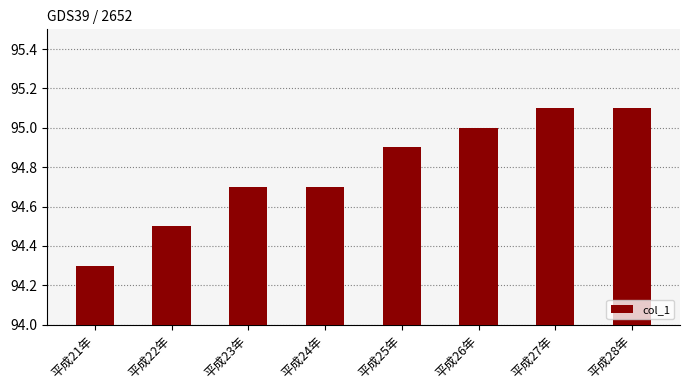

Which label corresponds to the smallest value in the chart?

平成21年